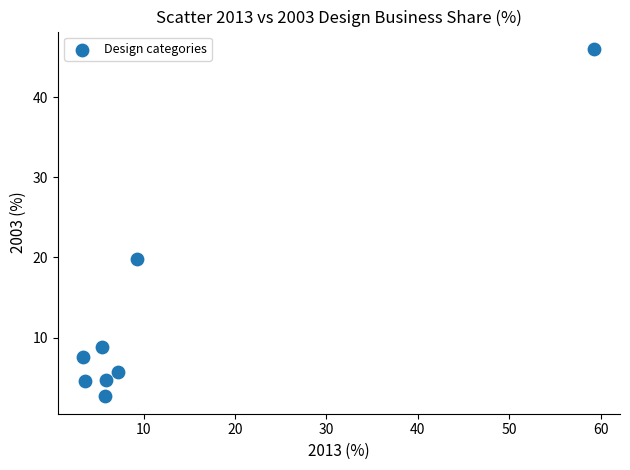

What is the range of Y values (max minus min)?

43.3